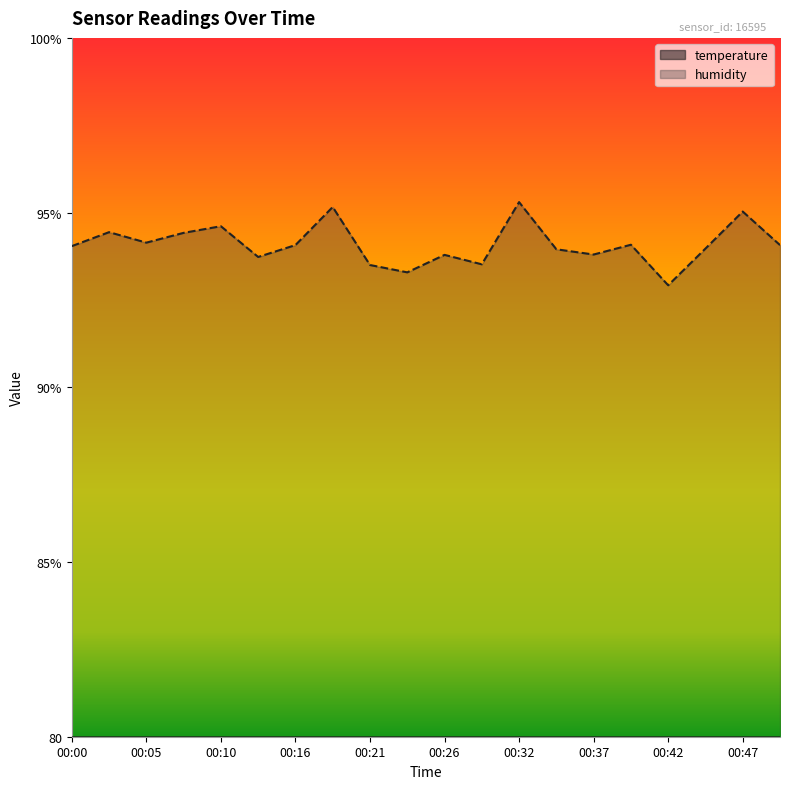

At which label does temperature reach its peak?

00:00